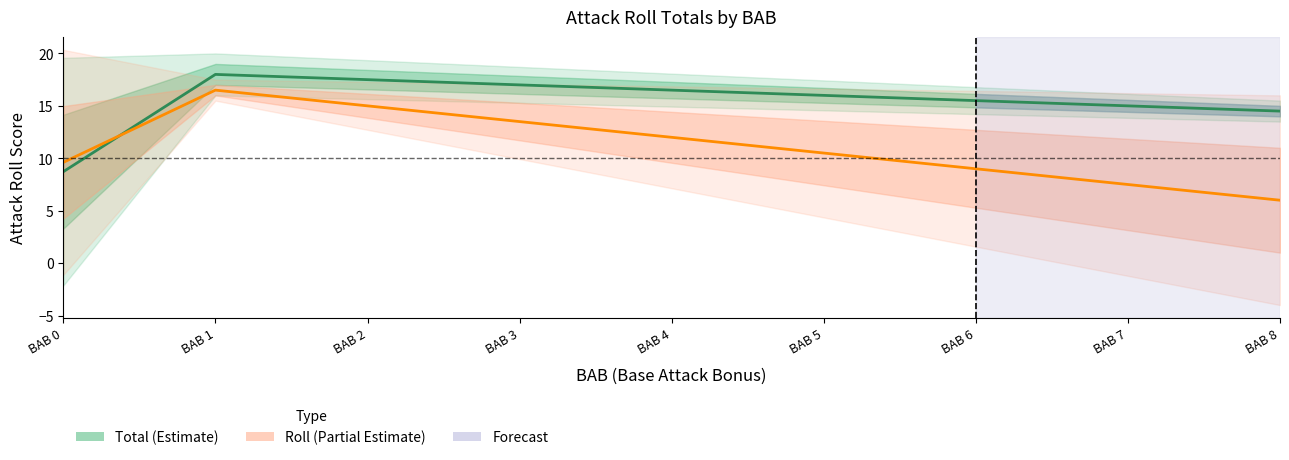

At which category is the sum across all series the highest?

BAB 1